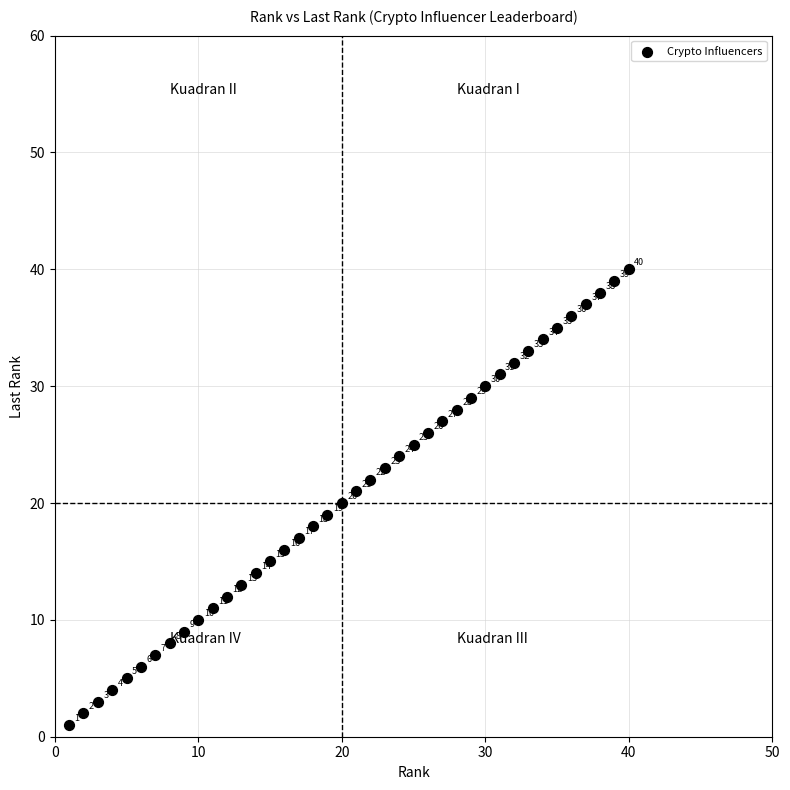

What is the range of X values (max minus min)?

39